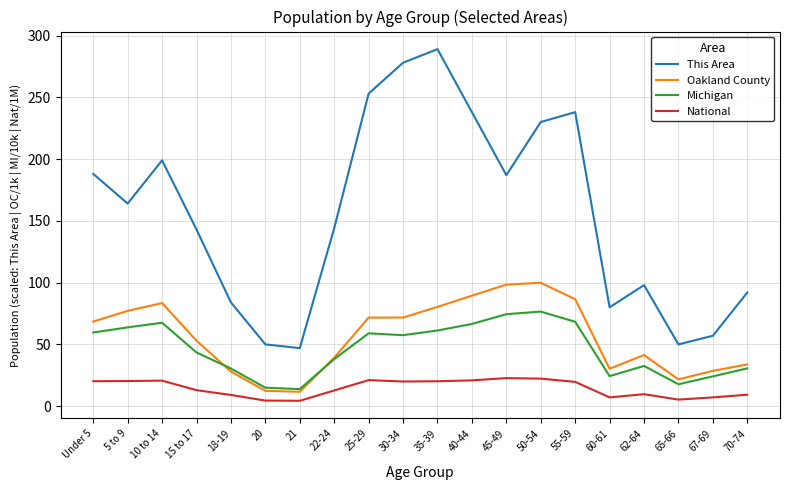

Which series has the largest total across all categories?

This Area